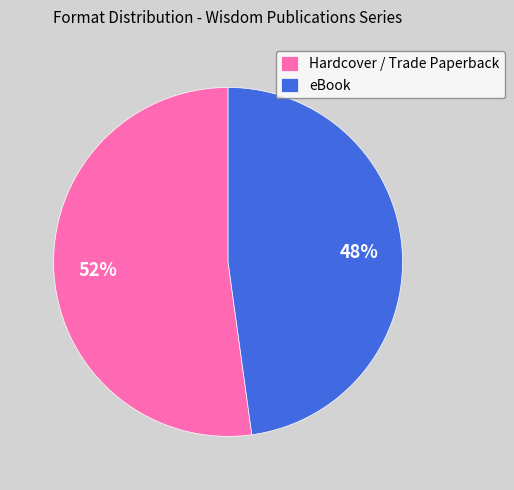

To the nearest percent, what is the difference between the Hardcover / Trade Paperback and eBook slice percentages?

4%